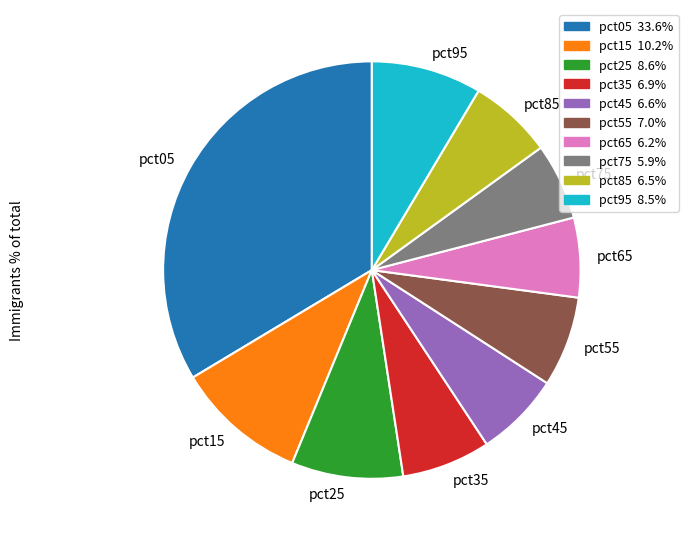

Is there any slice that represents more than half of the pie?

No